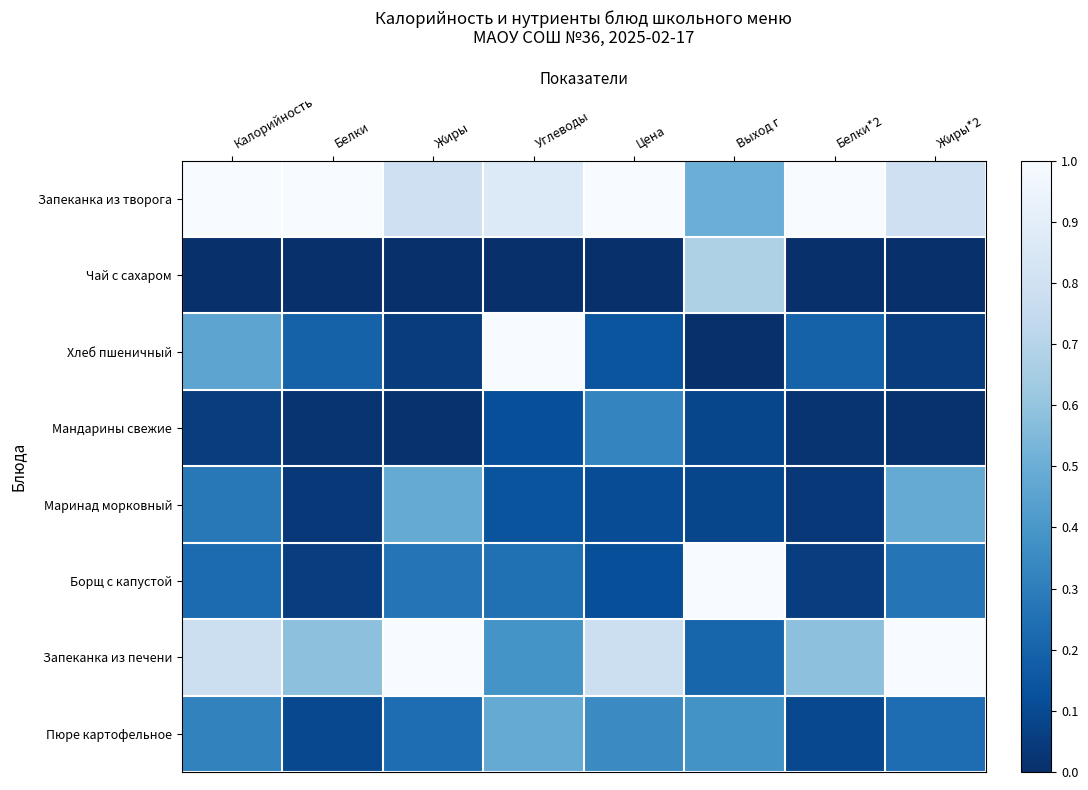

Which series has the largest total across all categories?

Запеканка из творога